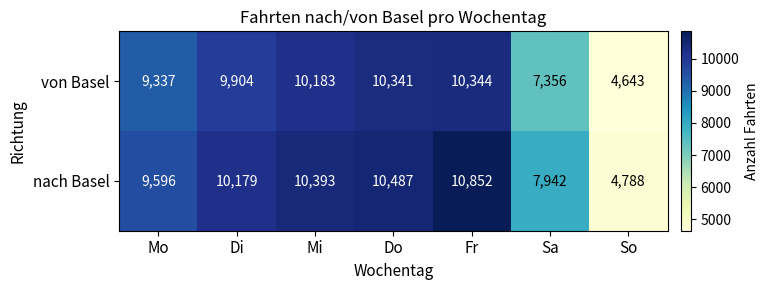

What is the average value of the von Basel series?

8873